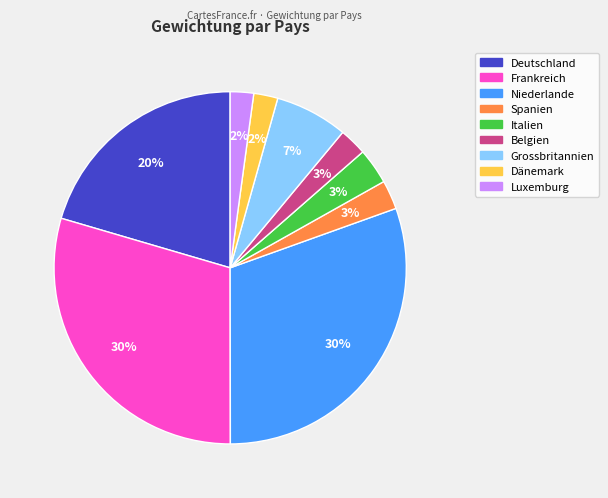

True or false: Italien accounts for 3% of the total.

True